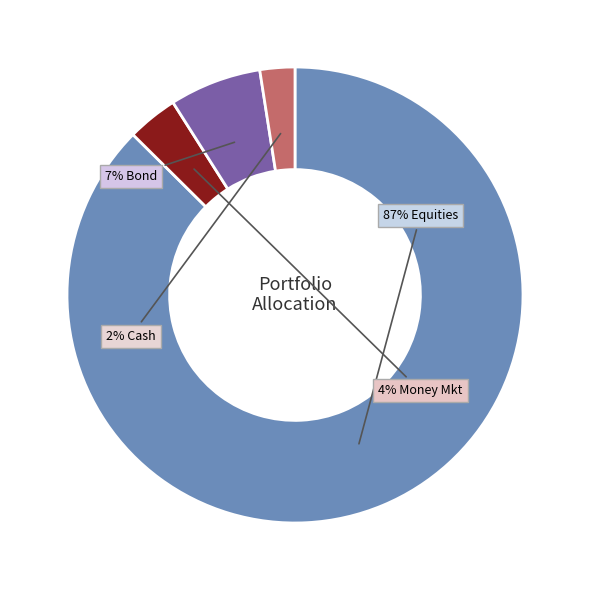

How many slices are in this pie chart?

4